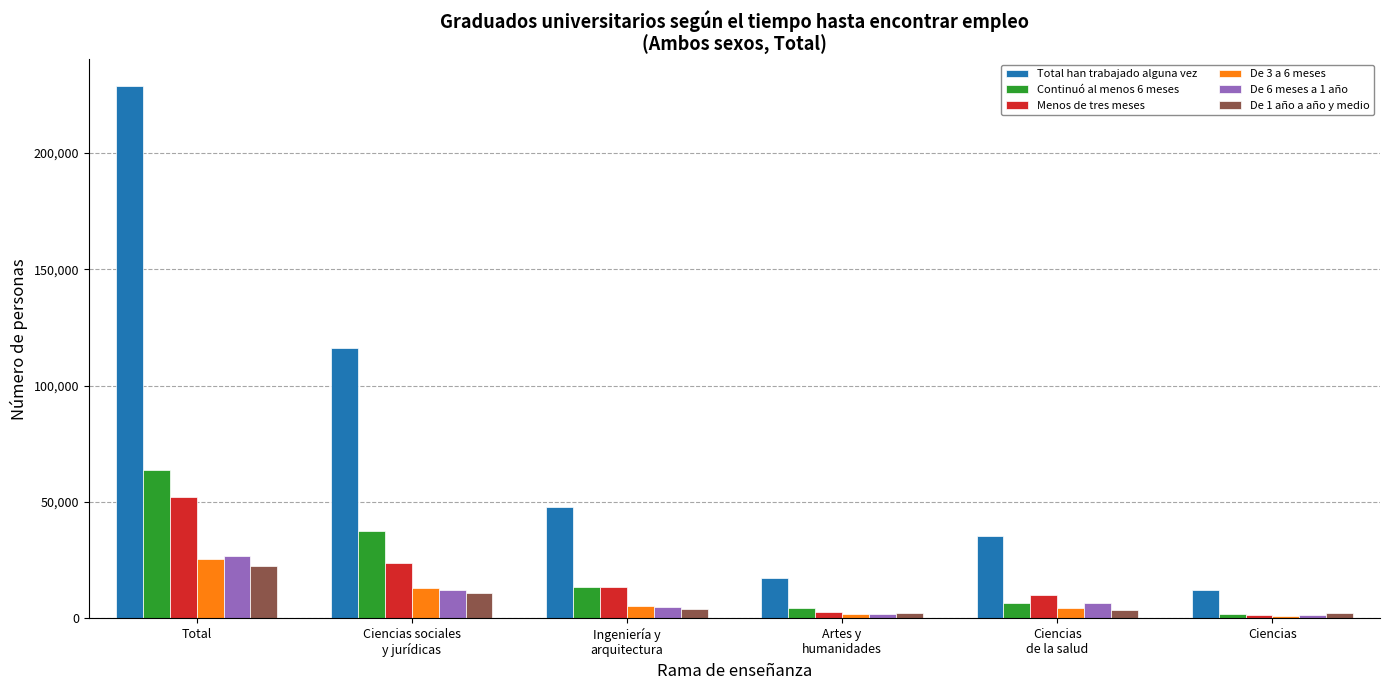

Where is De 3 a 6 meses nearest to the value 13303?

Ciencias sociales
y jurídicas